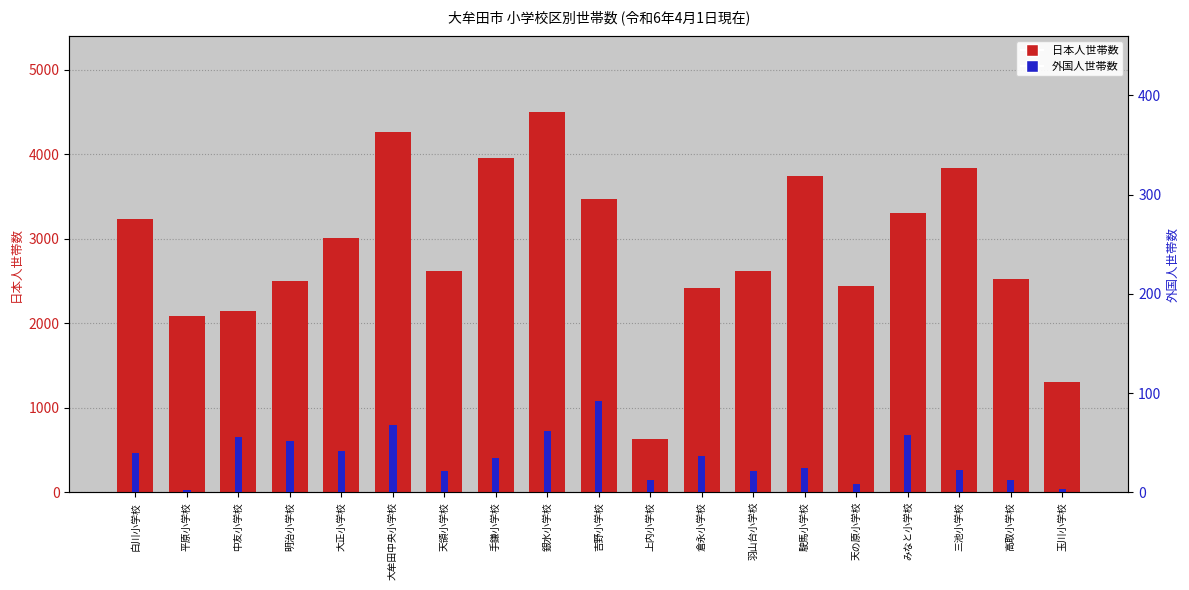

Which series has the largest total across all categories?

日本人世帯数